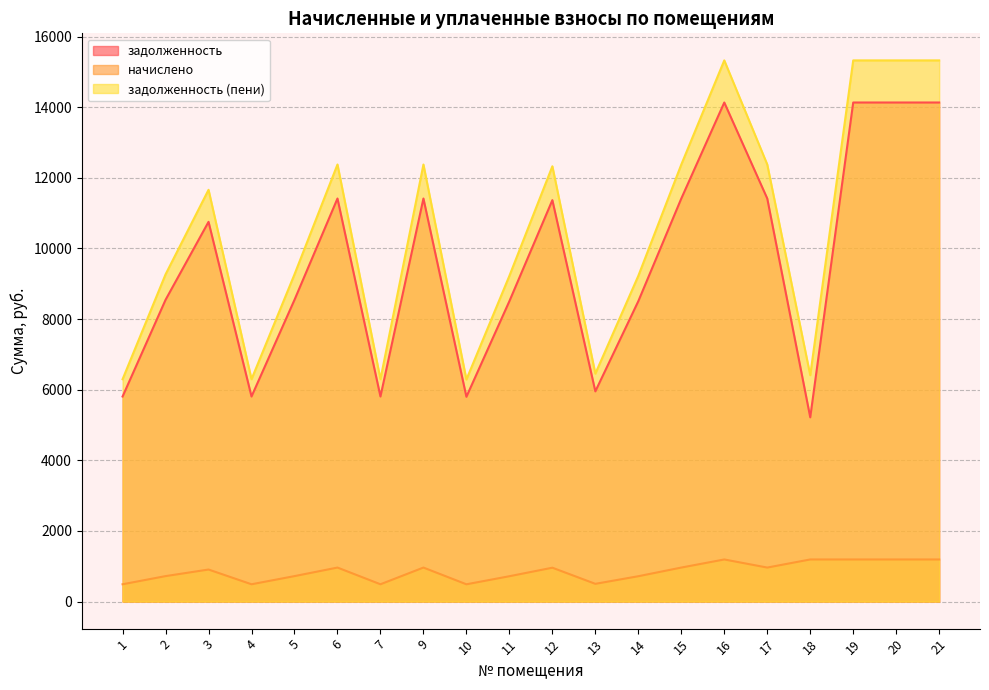

What is the value of the начислено point at the 11th from the left?

959.0